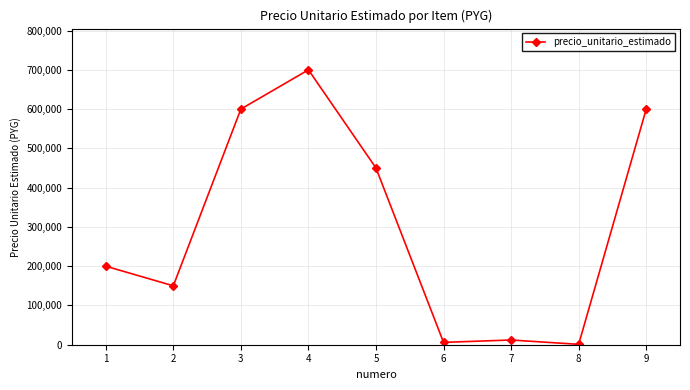

What is the maximum value shown in the chart?

700000